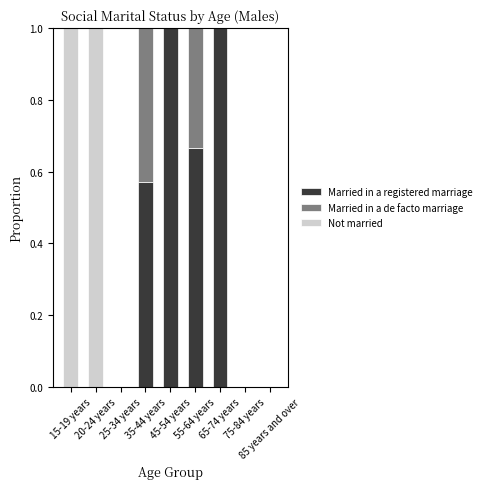

What is the sum of all Married in a registered marriage values?

3.2